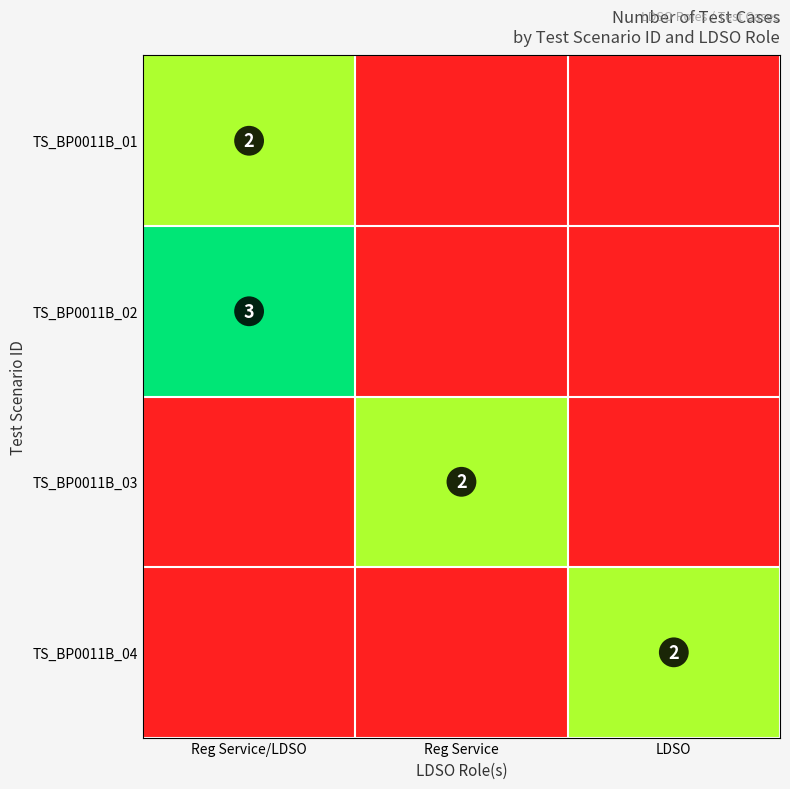

The value of TS_BP0011B_01 at Reg Service/LDSO is 2. True or false?

True